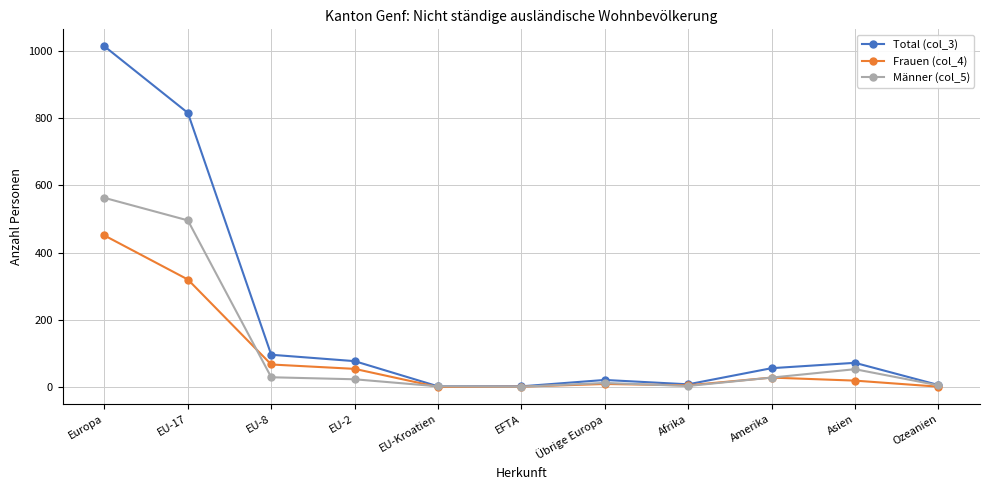

What are all the series names shown in the legend?

Total (col_3), Frauen (col_4), Männer (col_5)